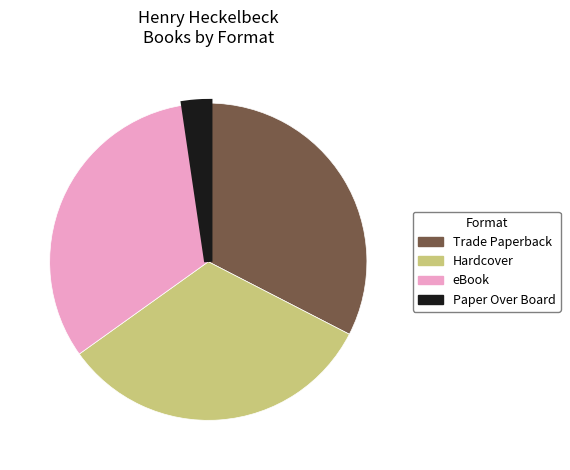

Do Trade Paperback and Paper Over Board together represent more than half of the pie?

No